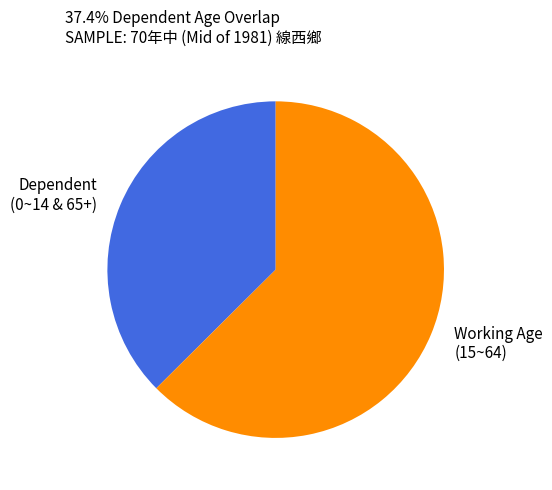

Do Working Age (15~64) and Dependent (0~14 & 65+) together represent more than half of the pie?

Yes